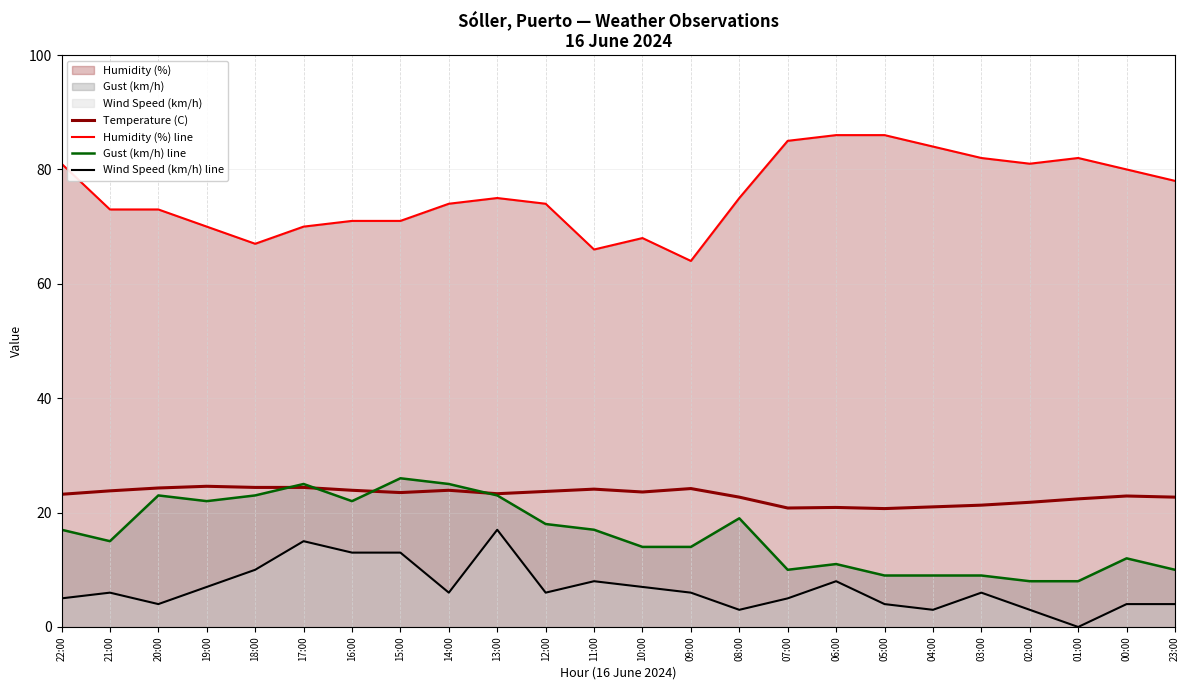

What is the difference between the maximum and second lowest values in the Temperature (C) series?

3.8